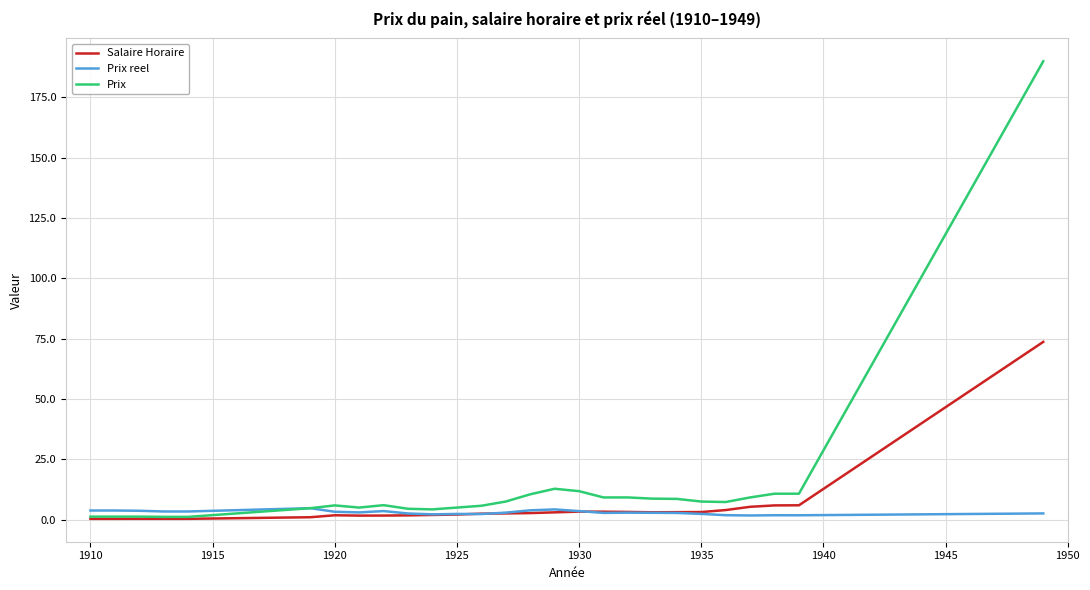

Which series has the largest range (max minus min)?

Prix